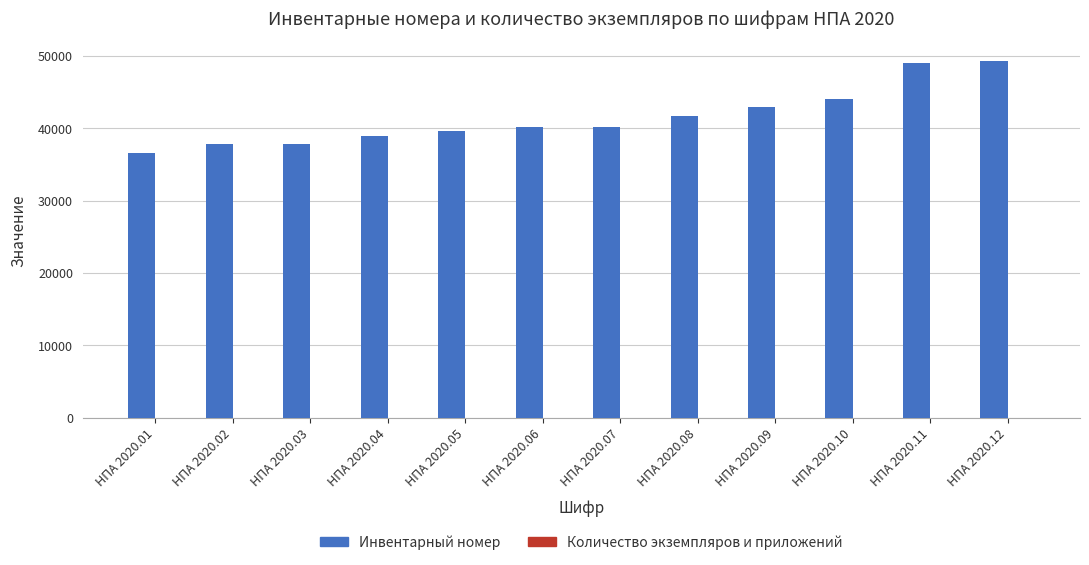

Which series has the largest total across all categories?

Инвентарный номер